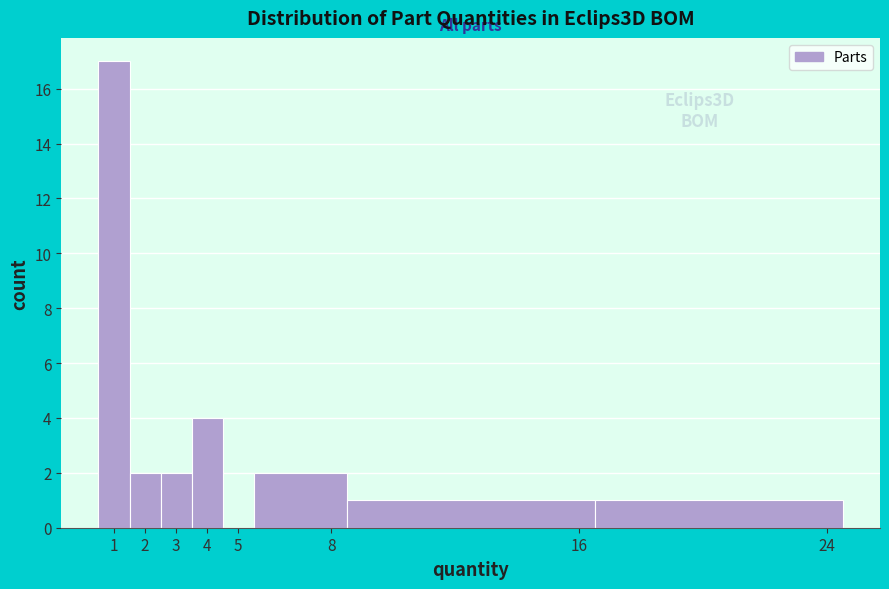

Over which range of the x-axis is the bar tallest?

0.5 to 1.5